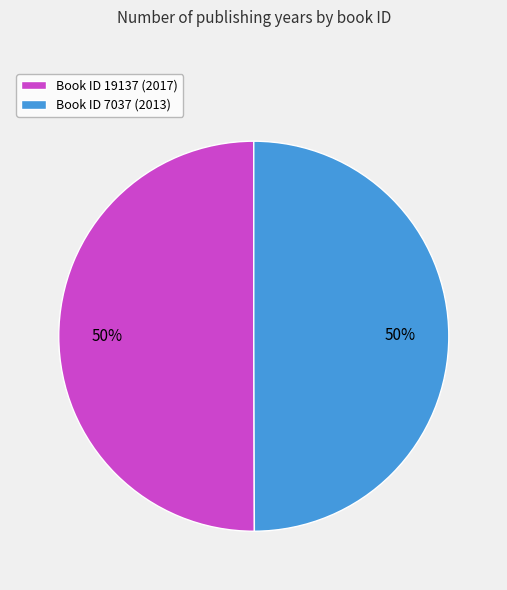

To the nearest percent, what percentage of the pie is Book ID 7037 (2013)?

50%